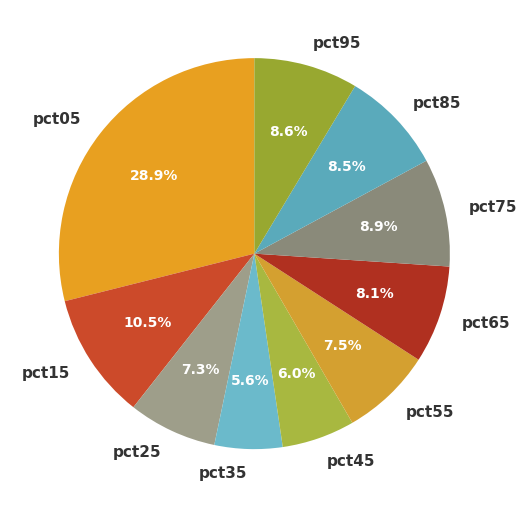

Does pct95 represent more than half of the total?

No